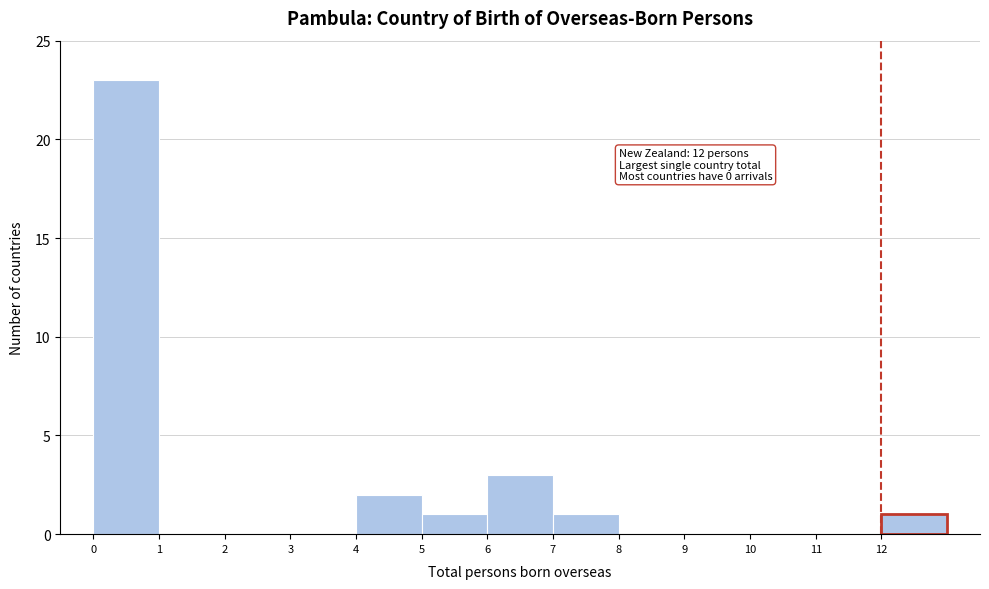

Over which range of the x-axis is the bar tallest?

0 to 1